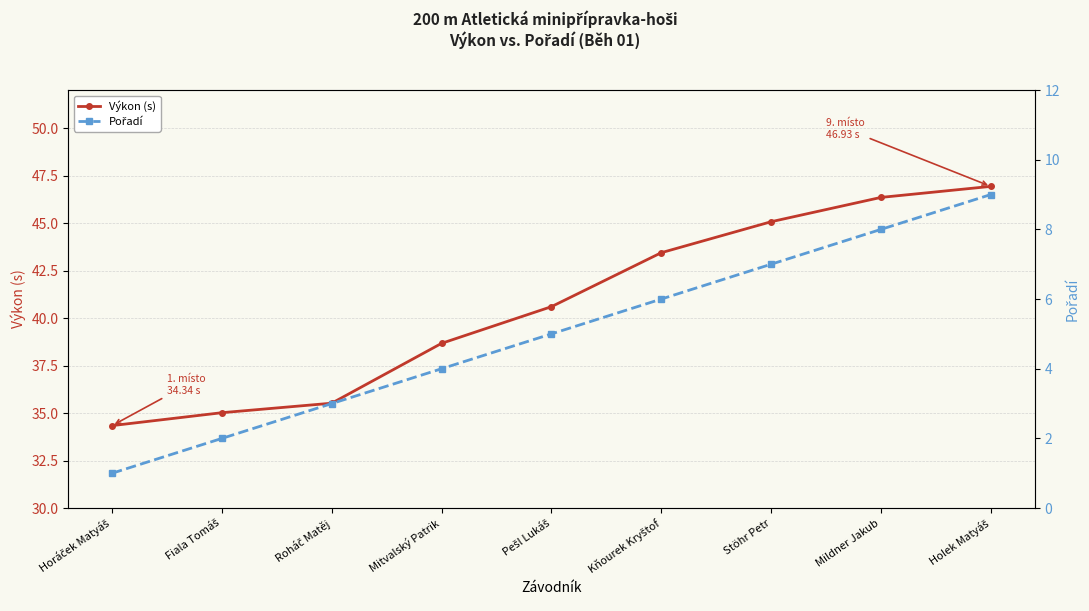

How many values in the Pořadí series exceed 5?

4